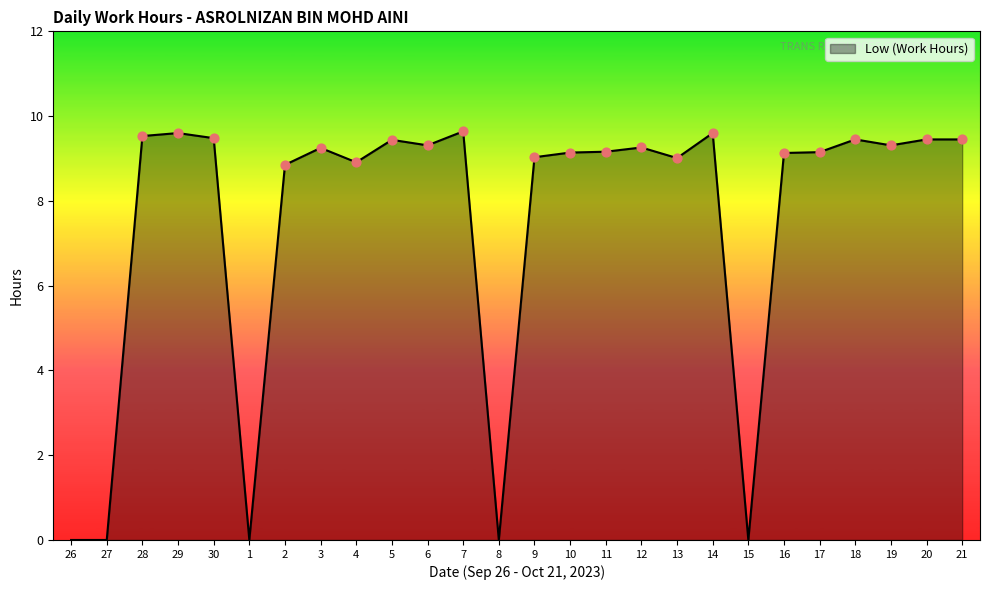

What is the change in value from 16 to 19?

+0.2